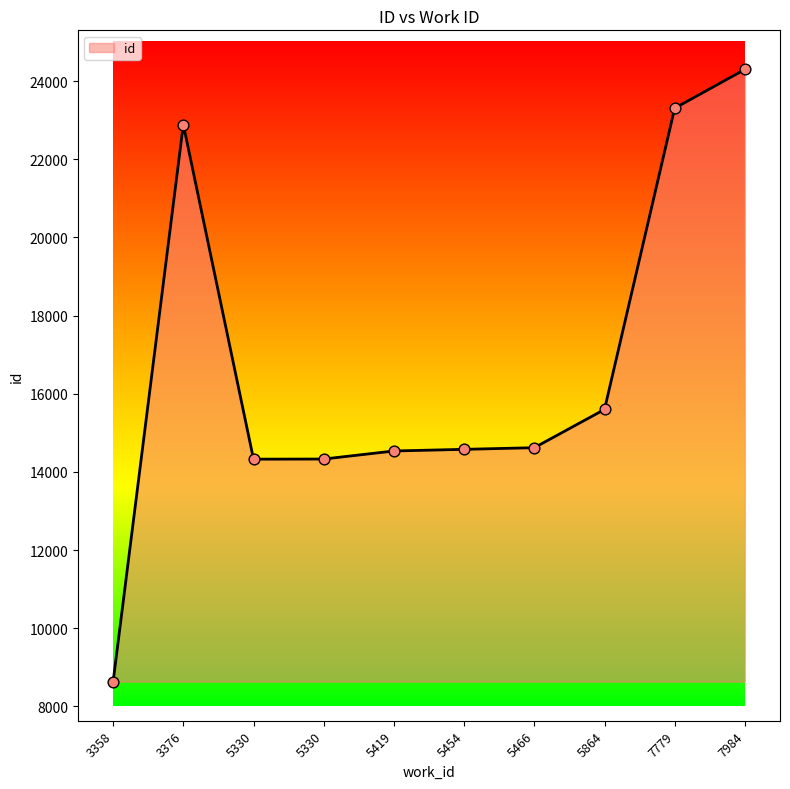

Which has a higher value, 3376 or 7984?

7984